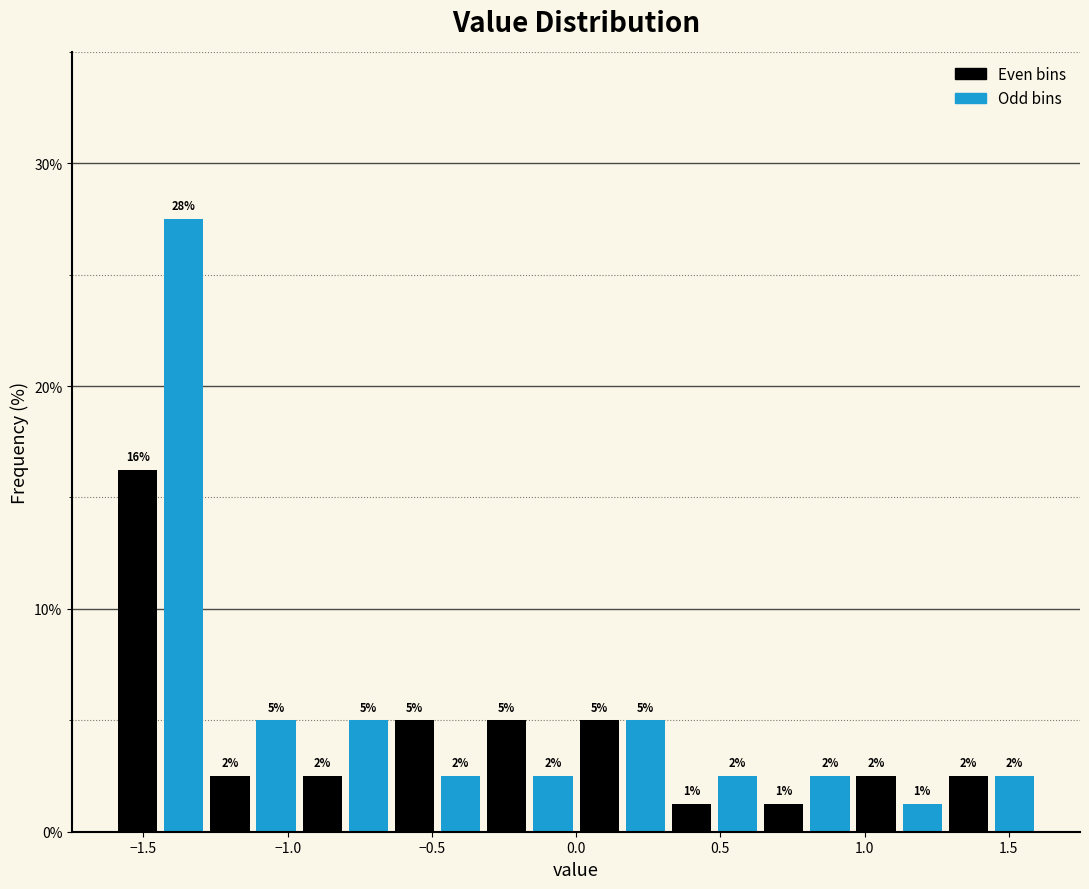

Read against the x-axis, roughly where is the centre of the tallest bar?

-1.35